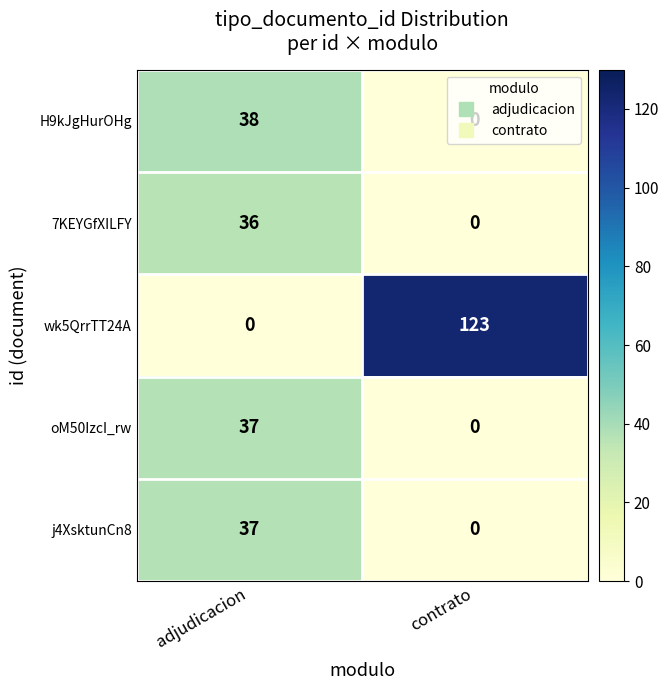

The value of 7KEYGfXILFY at adjudicacion is 36. True or false?

True